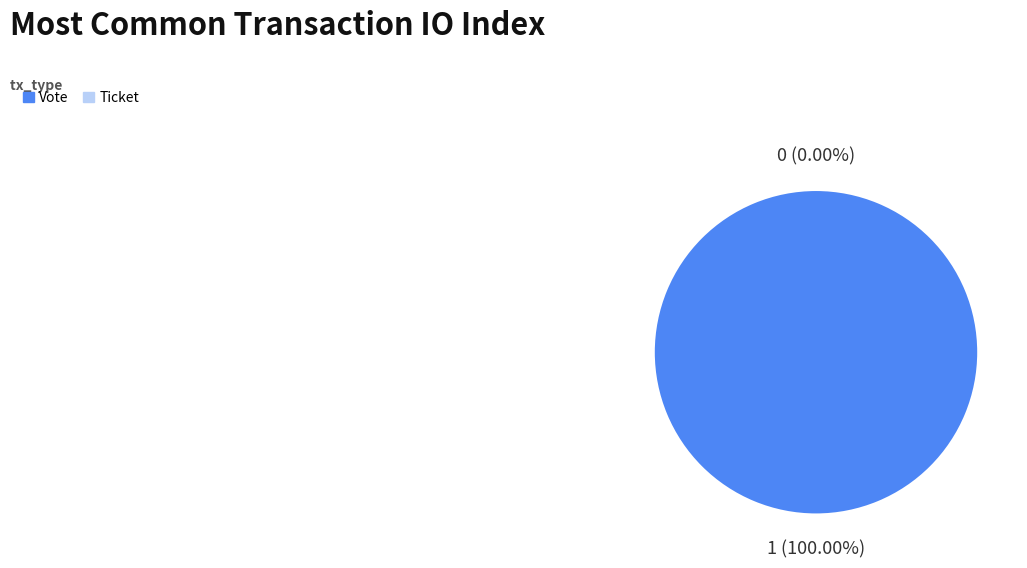

Which slice is the smallest?

Ticket (io_index=0)